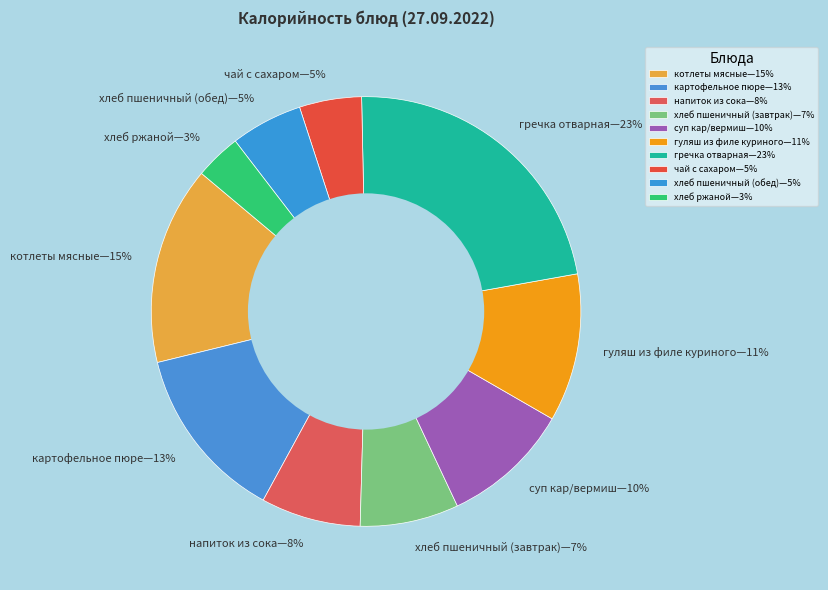

Which category has the biggest portion of the pie?

гречка отварная—23%